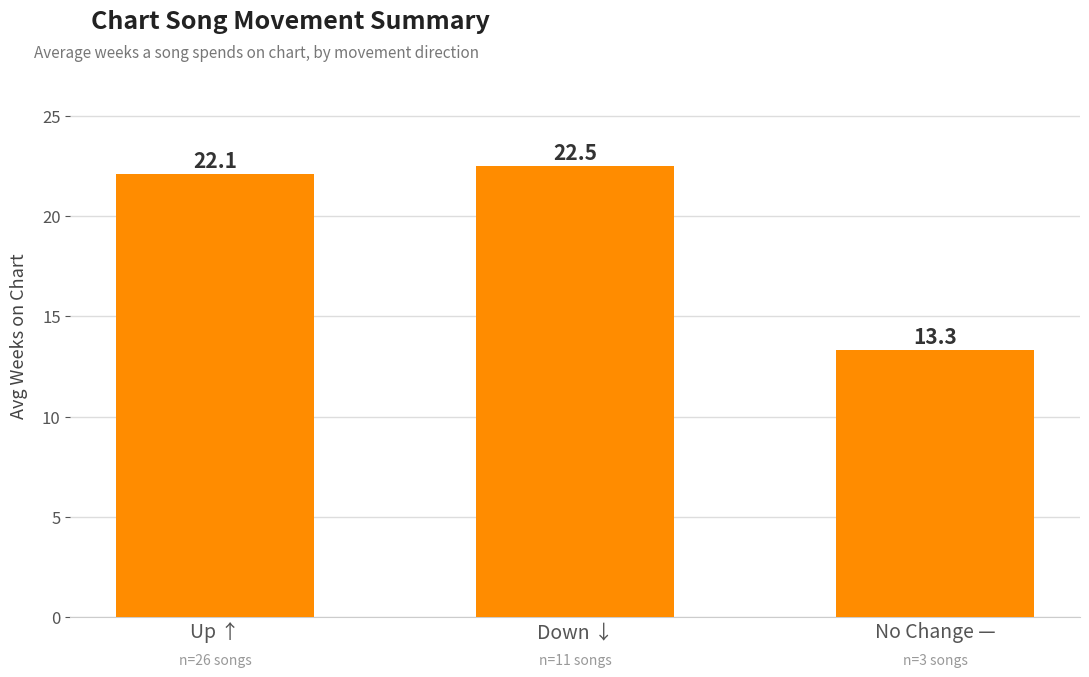

Are the bars grouped side by side (vs. stacked)?

No